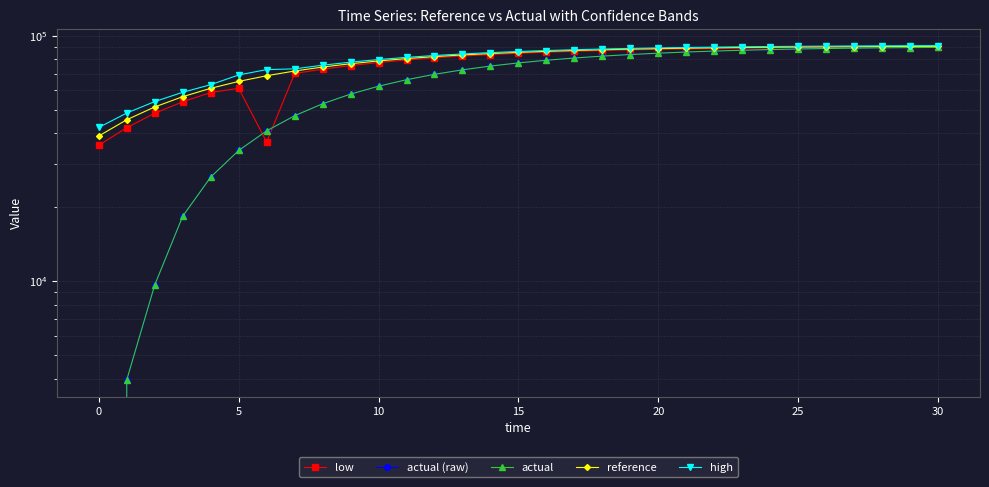

How many intersections are there between actual and low?

2